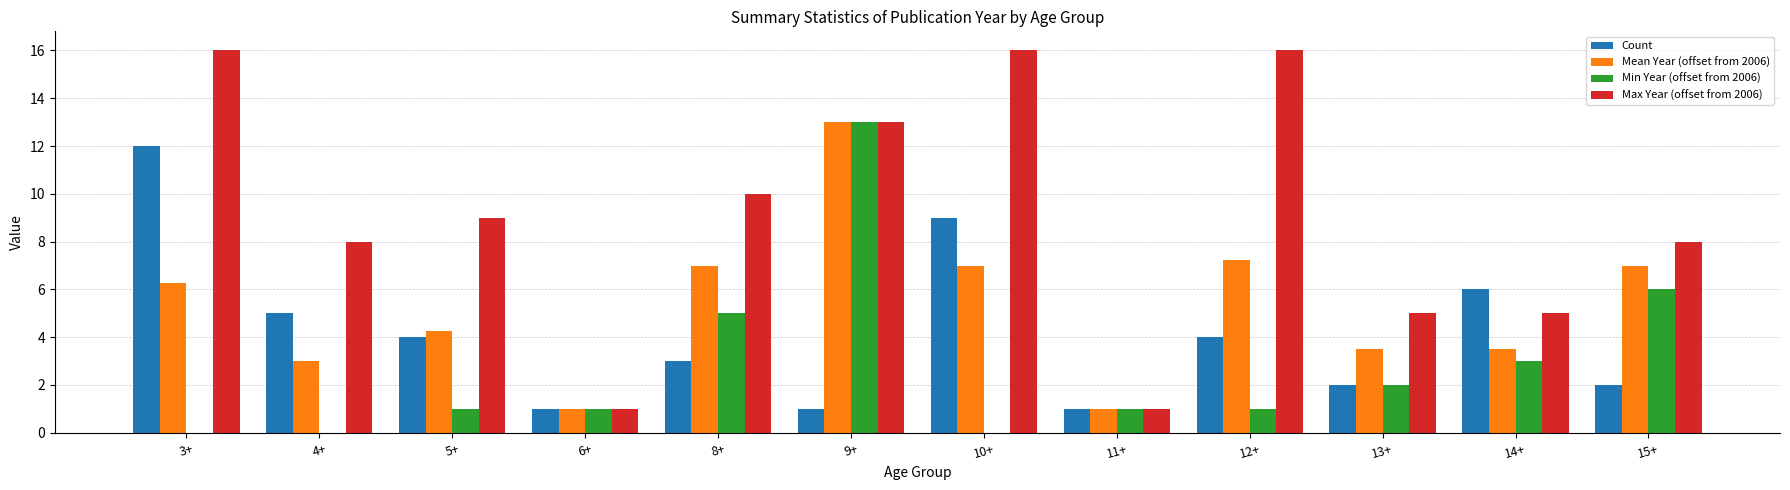

How many data points does each series have?

12